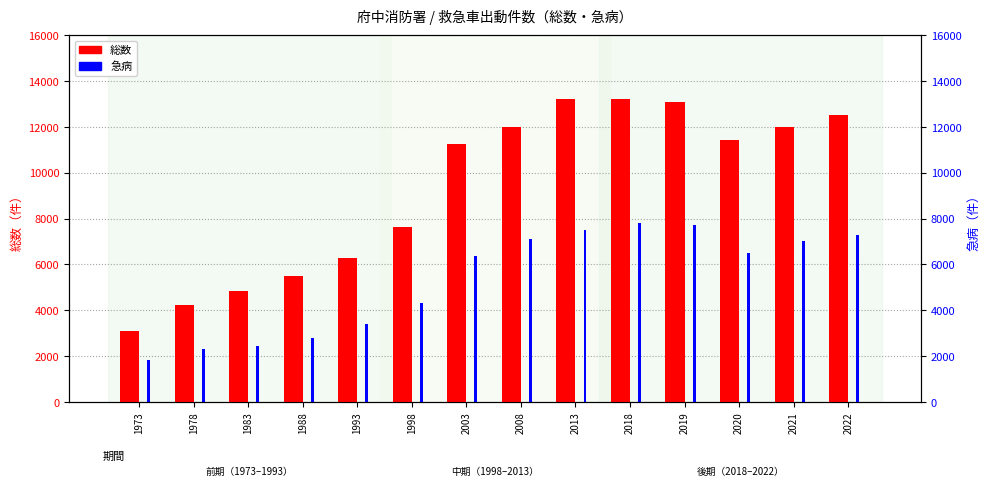

Is it true that 総数 equals 11423 at 2020?

True